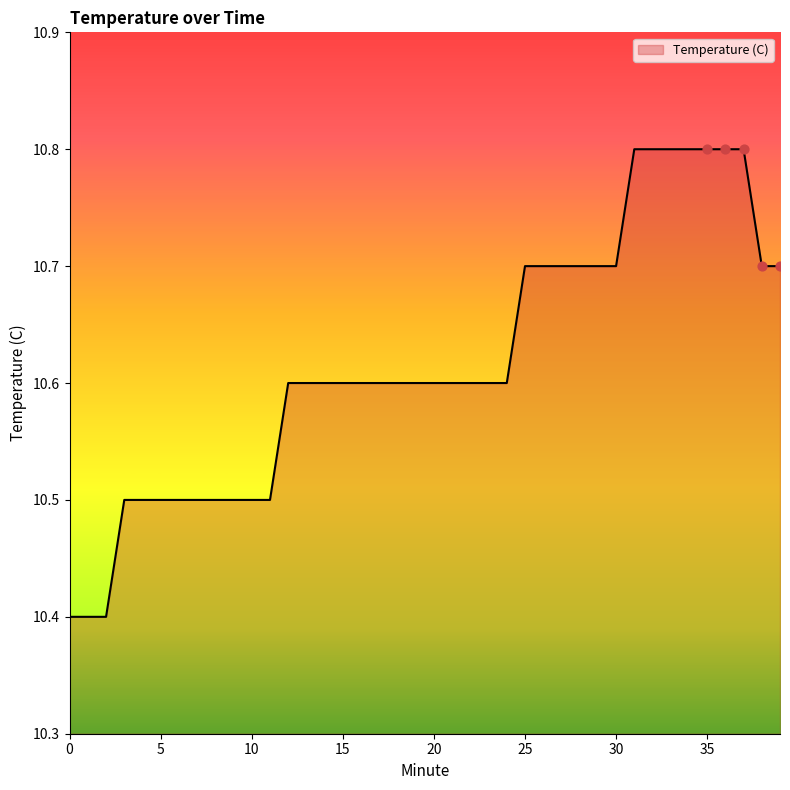

What is the minimum value shown in the chart?

10.4